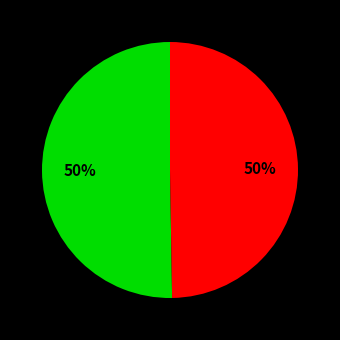

To the nearest percent, what is the average slice percentage?

50%